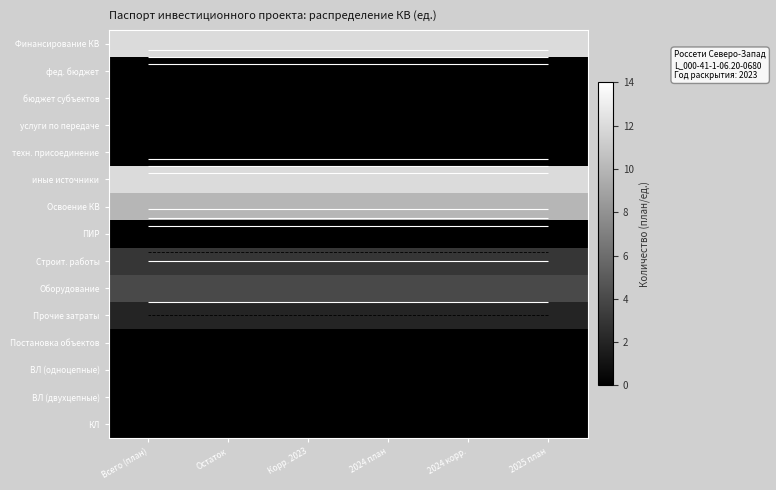

Which series has the largest total across all categories?

Финансирование КВ